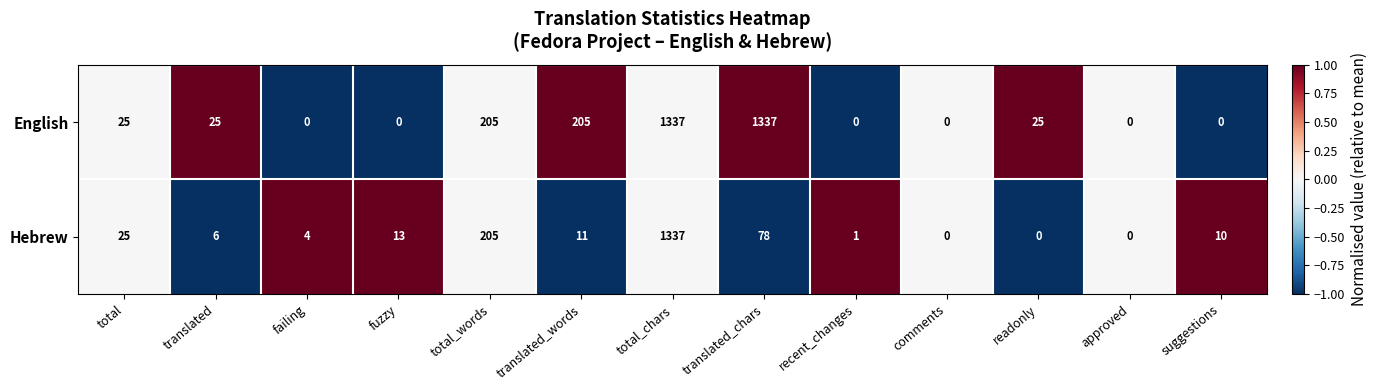

What is the greatest value displayed?

1337